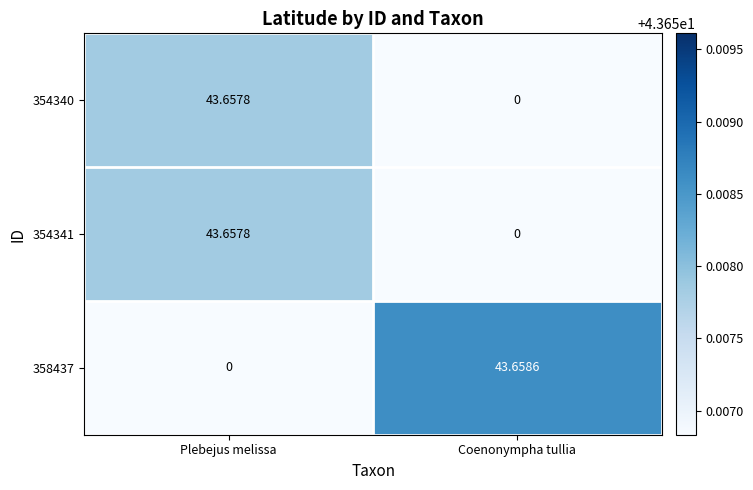

List the labels in order of 354341 value, largest first.

Plebejus melissa, Coenonympha tullia